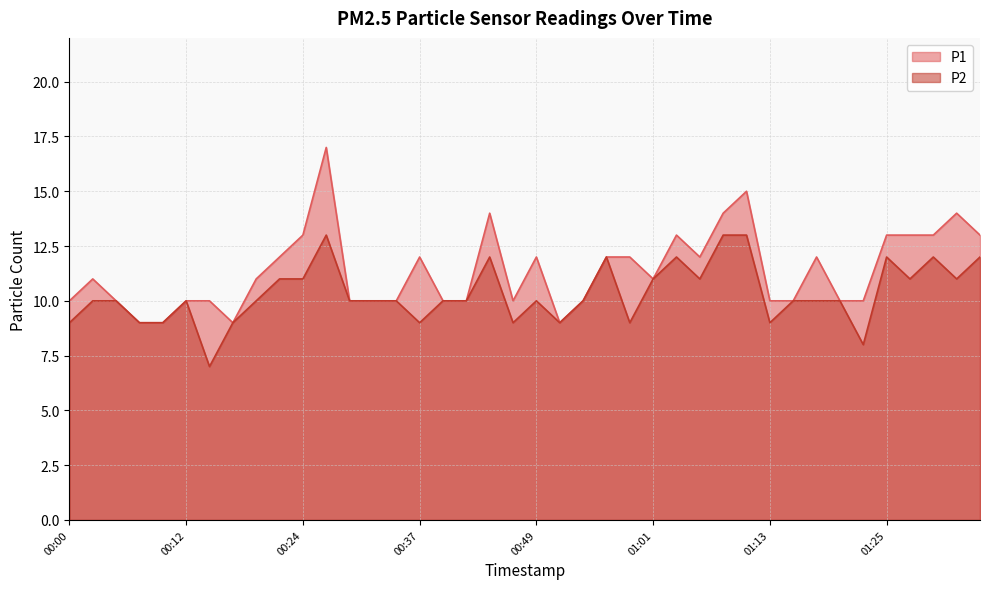

Rank the series at 00:44 from highest to lowest value.

P1, P2